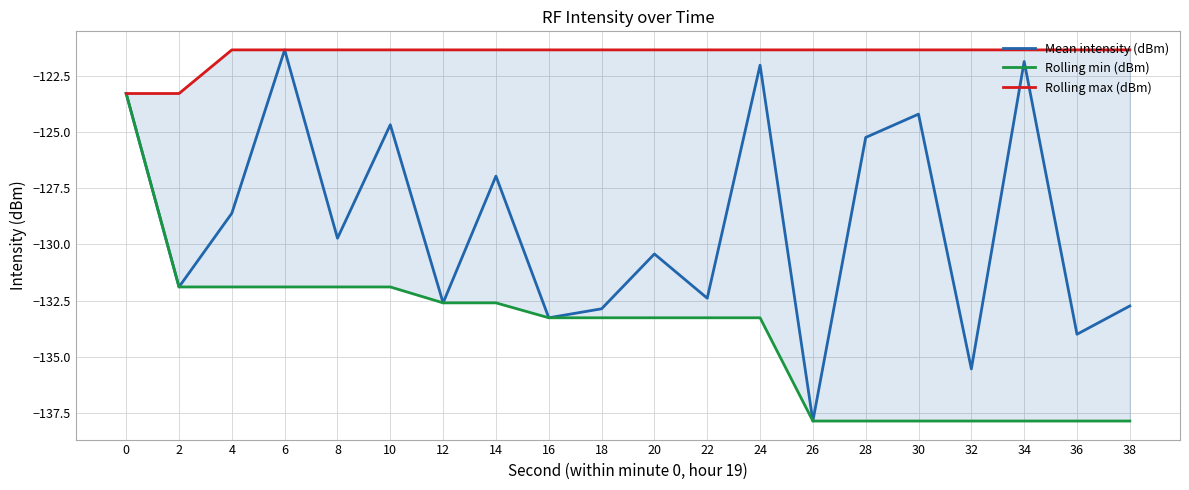

What is the difference between the maximum and minimum values in the Rolling max (dBm) series?

1.9